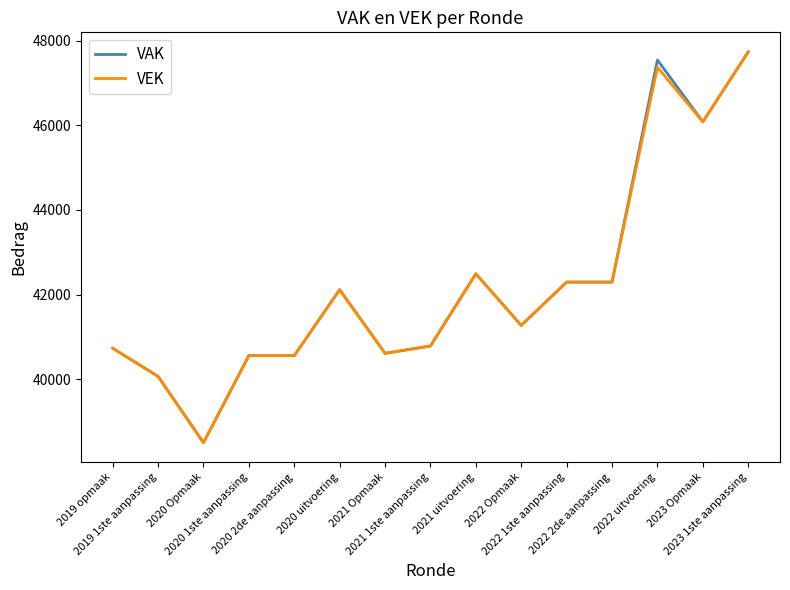

What is the difference between the VEK values at 2019 1ste aanpassing and 2020 Opmaak?

1569